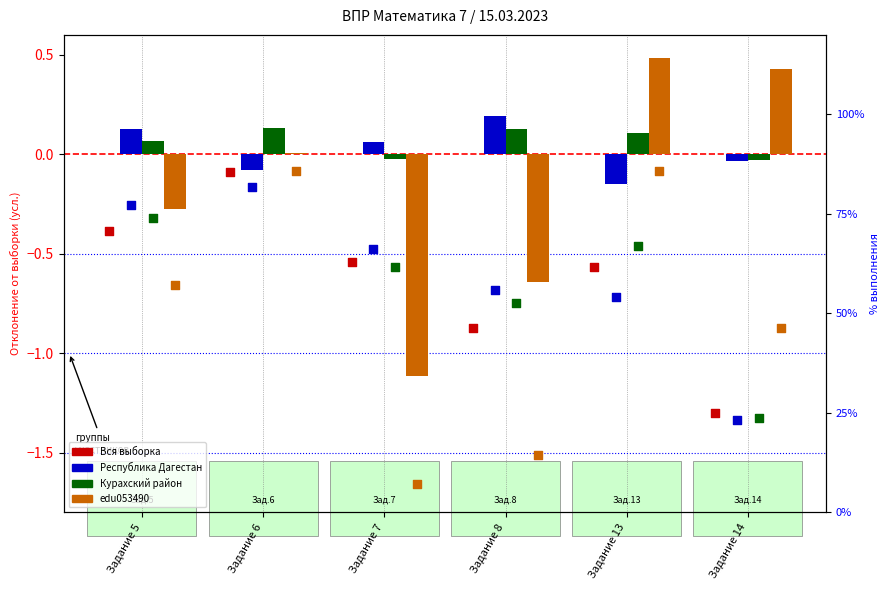

At how many categories does at least one series exceed 0?

6